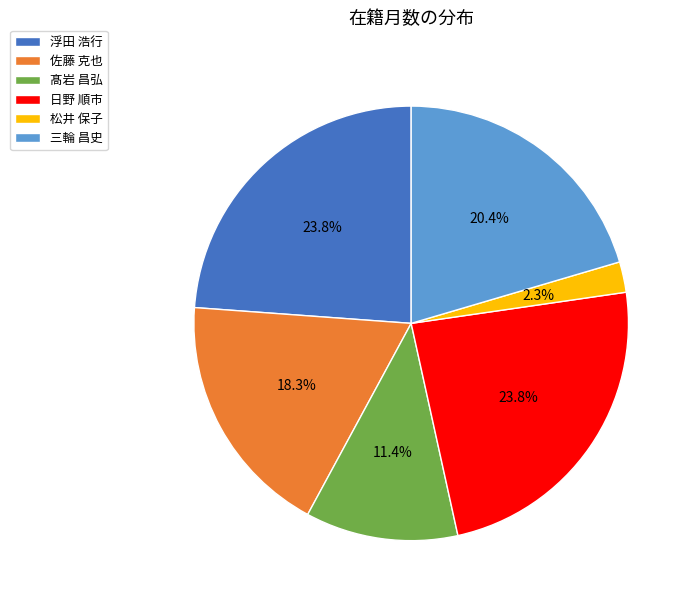

How many slices are in this pie chart?

6